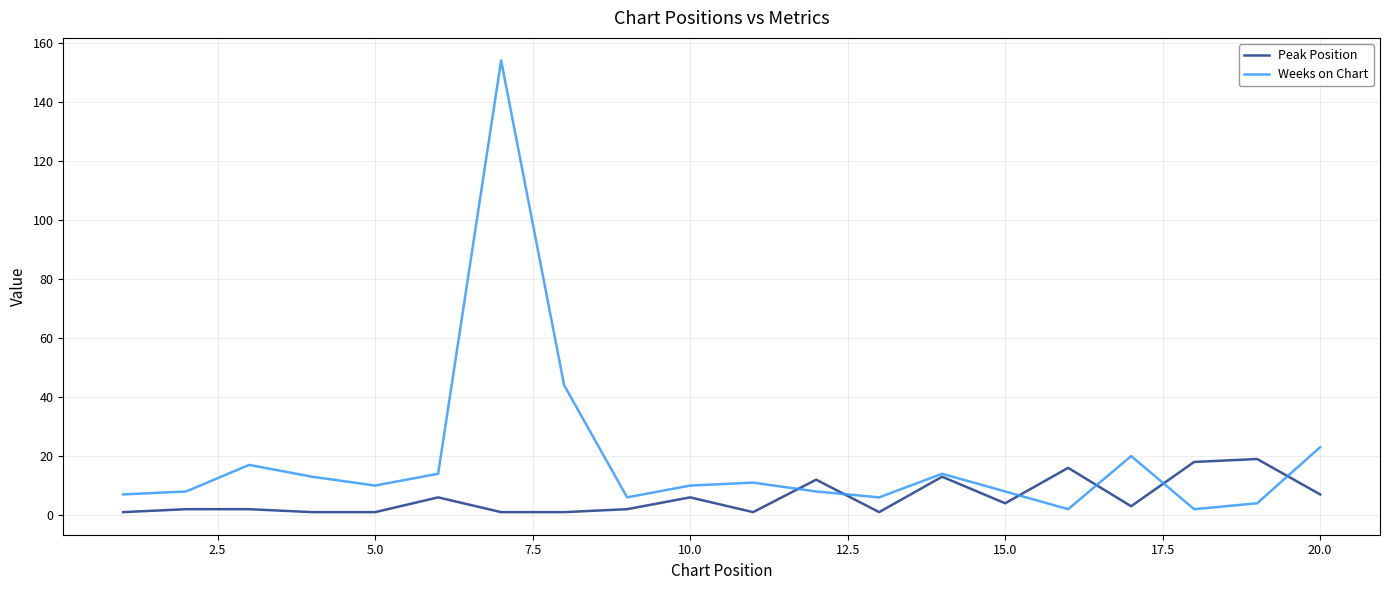

Which series has the widest spread of values?

Weeks on Chart